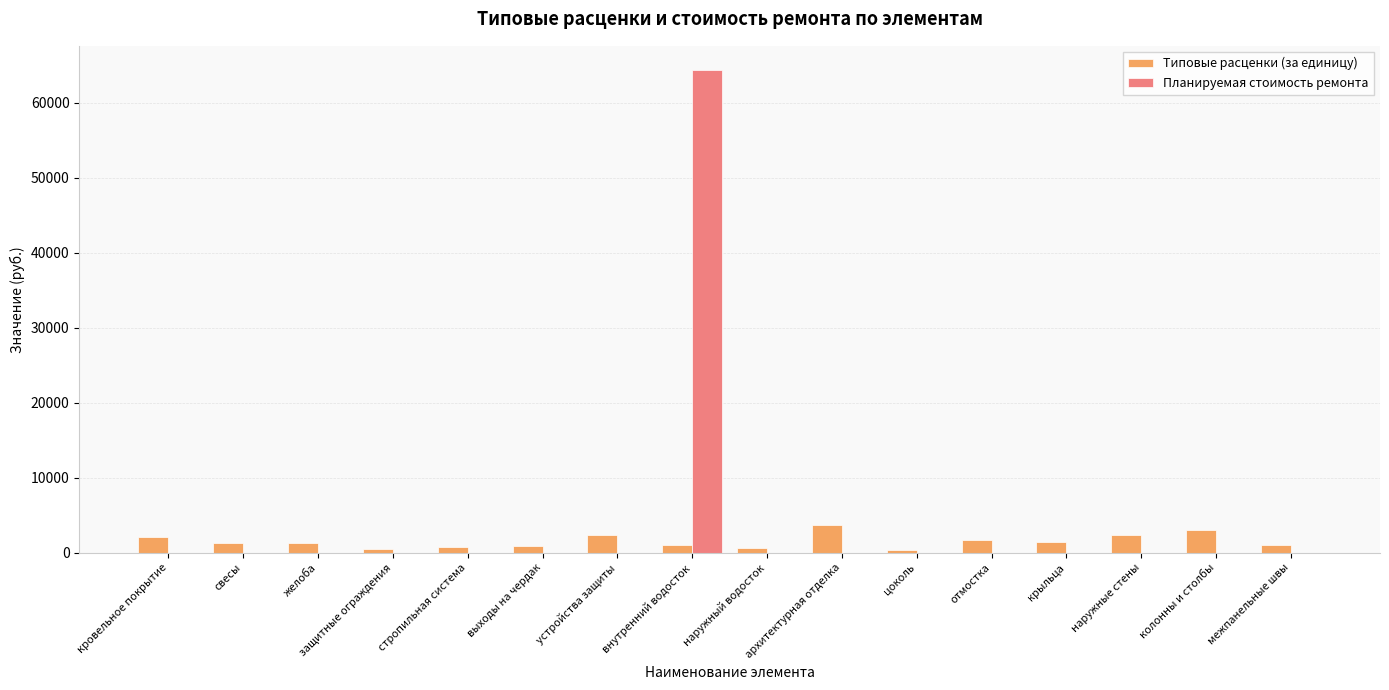

How many groups of bars are there?

16